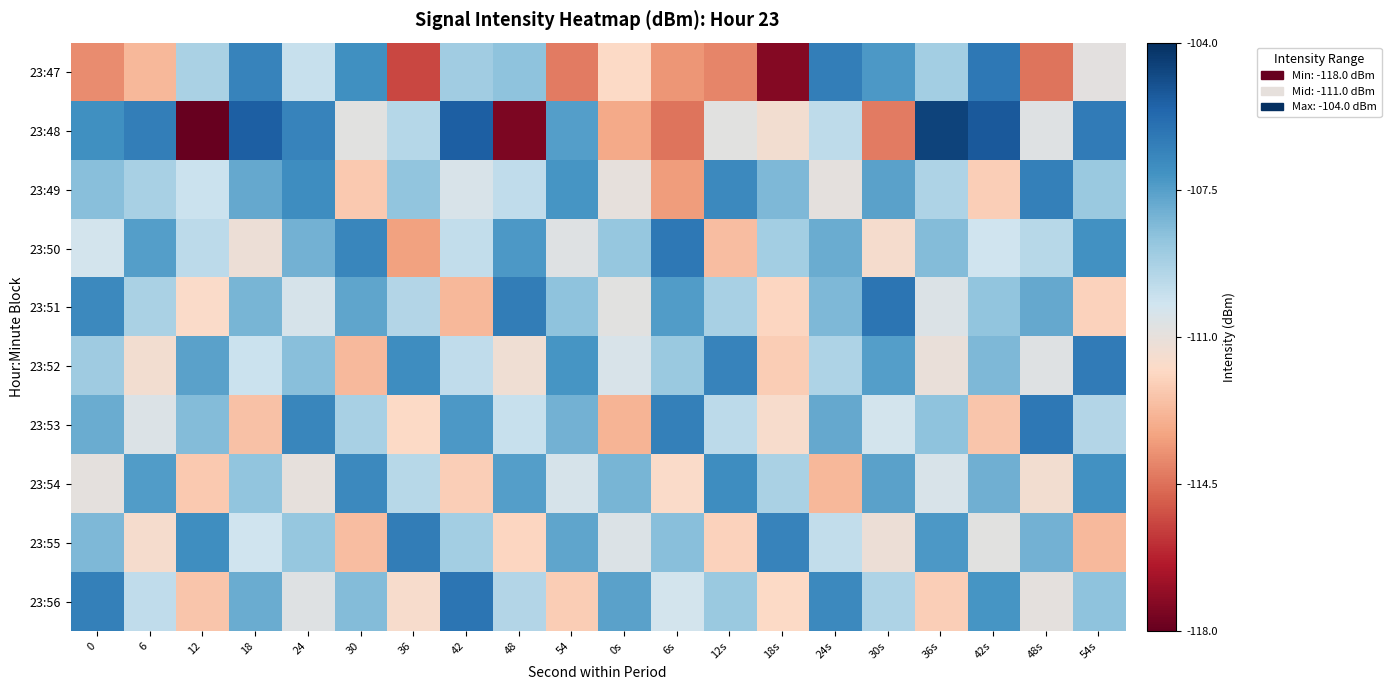

What is the spread (max minus min) of values at 42?

7.4